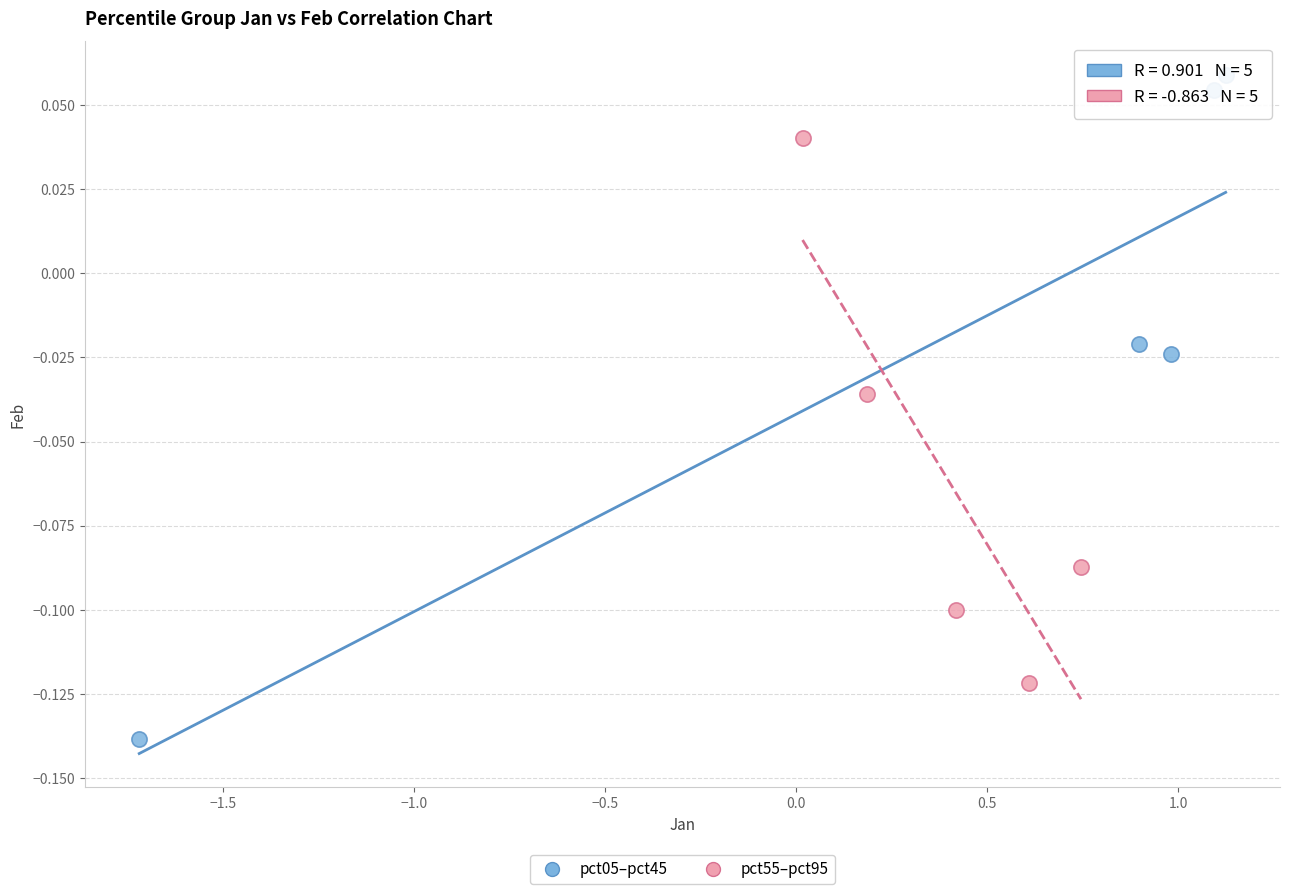

Which series reaches the minimum Y coordinate?

pct05–pct45